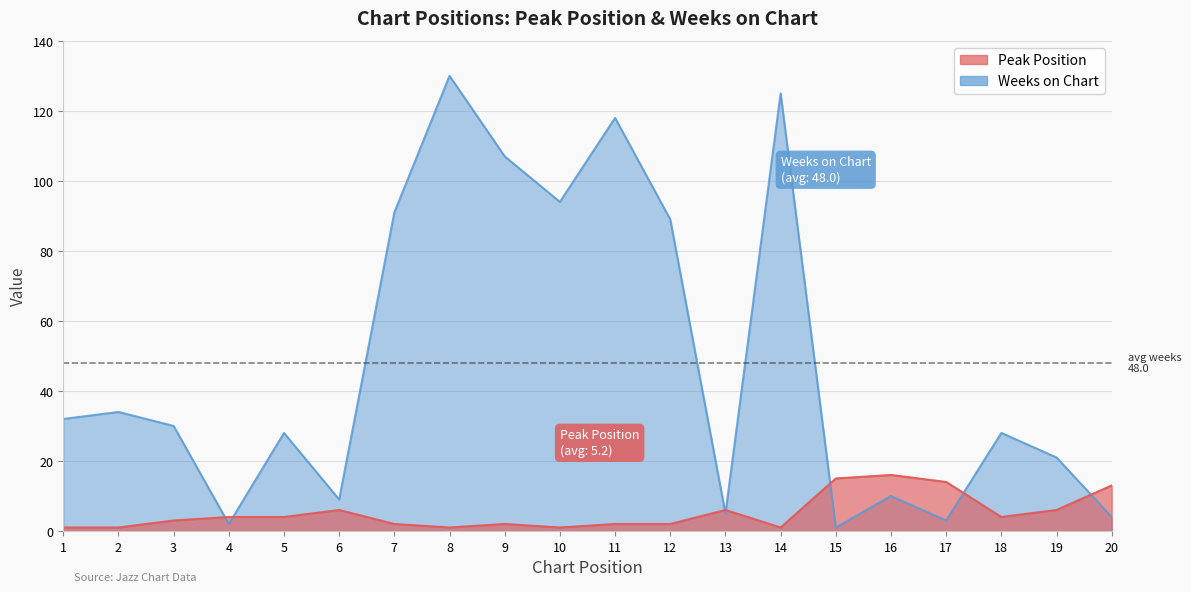

Reading left to right, extract all data points from this chart.

Peak Position: 1=1	2=1	3=3	4=4	5=4	6=6	7=2	8=1	9=2	10=1	11=2	12=2	13=6	14=1	15=15	16=16	17=14	18=4	19=6	20=13
Weeks on Chart: 1=32	2=34	3=30	4=2	5=28	6=9	7=91	8=130	9=107	10=94	11=118	12=89	13=5	14=125	15=1	16=10	17=3	18=28	19=21	20=4